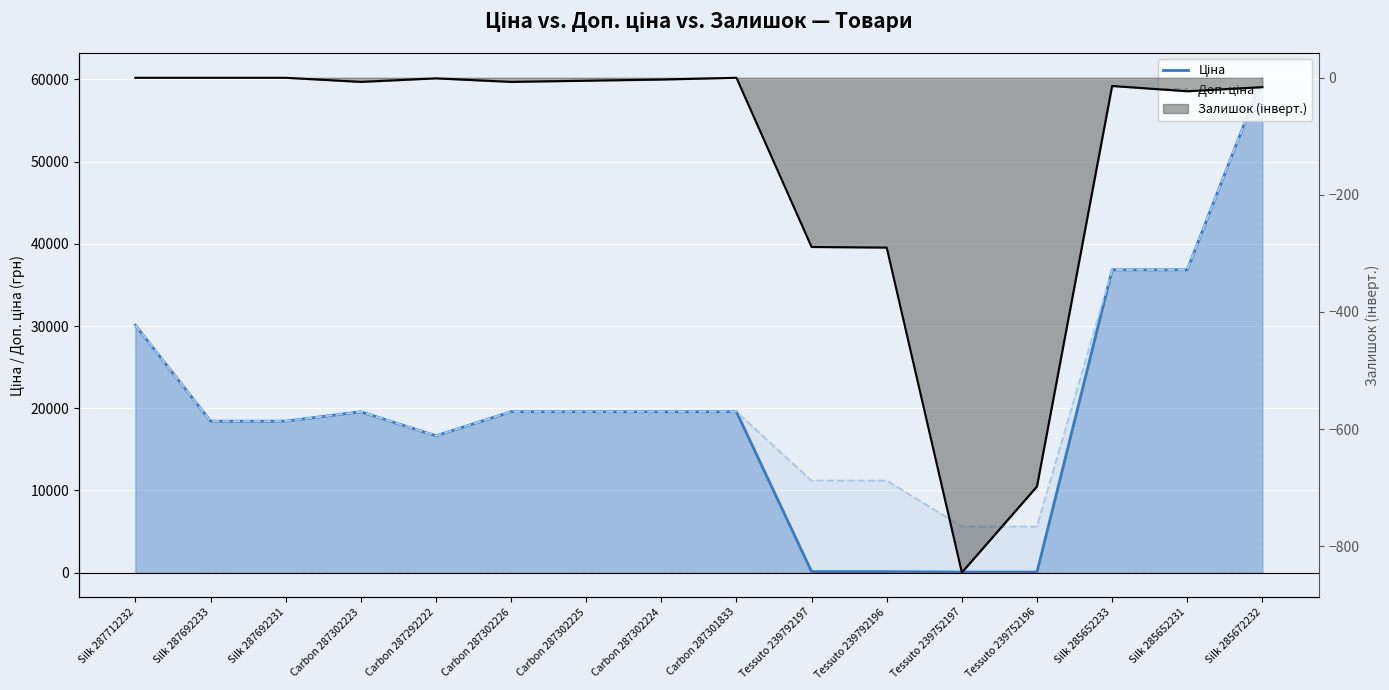

At how many categories does at least one series exceed 47641?

1